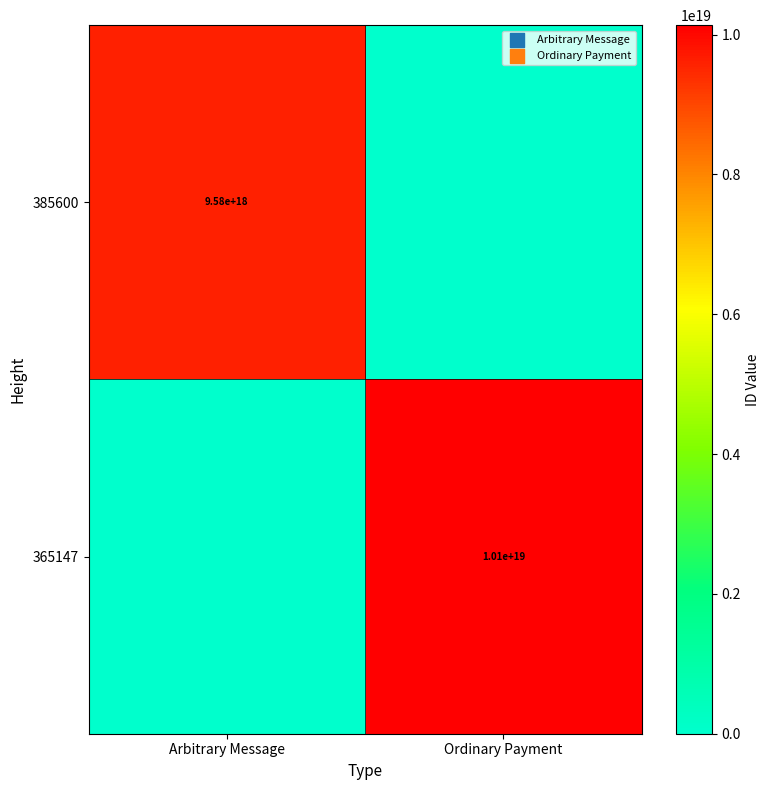

True or false: 385600 has a value of 9580000000000000000 at Arbitrary Message.

True